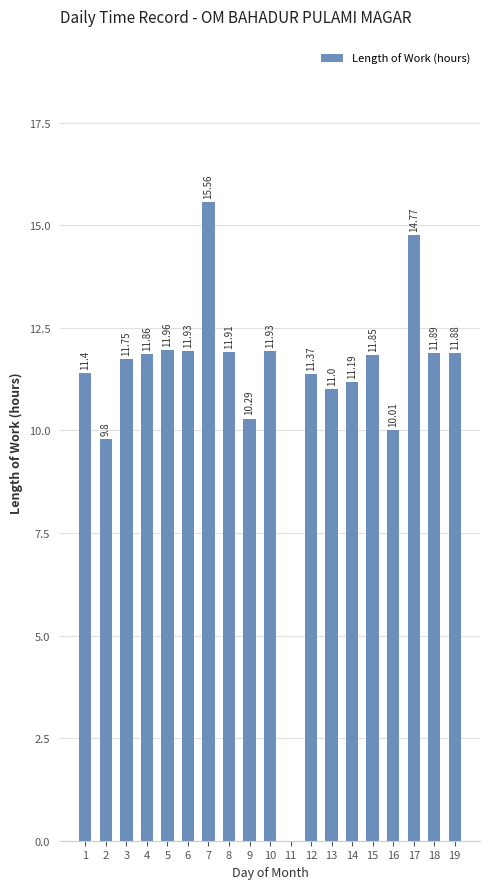

What is the ratio of the value at 3 to the value at 5?

1.0